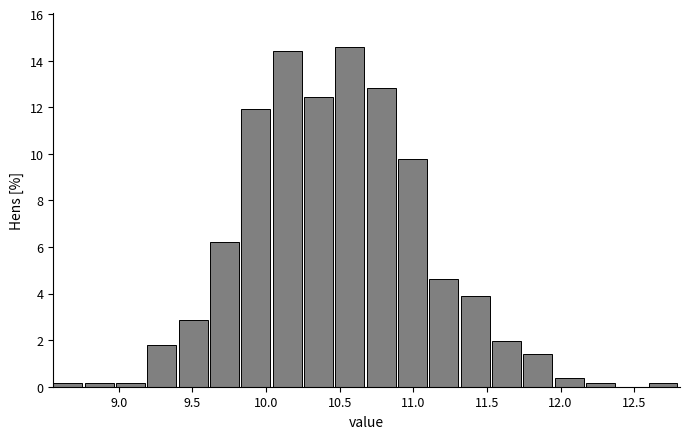

Reading left to right, list every bar in this chart as the range it spans on the x-axis followed by its height. Neither the bar edges nor the heights are printed on the chart, so give them approximately, as read against the axes.

8.55 to 8.75: under 0.2
8.75 to 9.00: under 0.2
9.00 to 9.20: under 0.2
9.20 to 9.40: 1.8
9.40 to 9.60: 2.8
9.60 to 9.85: 6.2
9.85 to 10.05: 12.0
10.05 to 10.25: 14.4
10.25 to 10.45: 12.4
10.45 to 10.70: 14.6
10.70 to 10.90: 12.8
10.90 to 11.10: 9.8
11.10 to 11.30: 4.6
11.30 to 11.55: 4.0
11.55 to 11.75: 2.0
11.75 to 11.95: 1.4
11.95 to 12.15: 0.4
12.15 to 12.40: under 0.2
12.40 to 12.60: 0
12.60 to 12.80: under 0.2